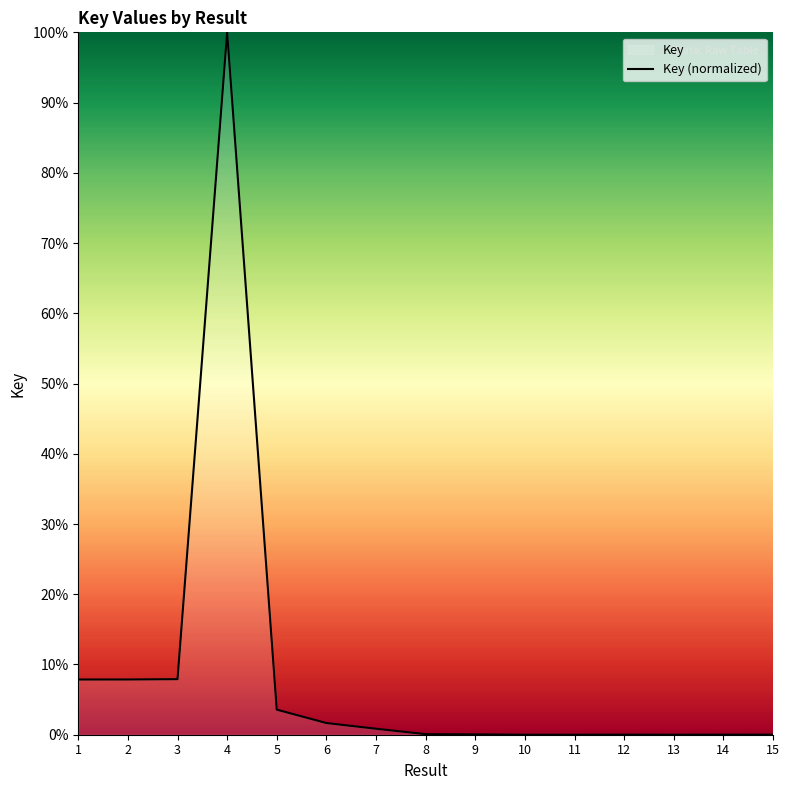

Where is the first local minimum?

11